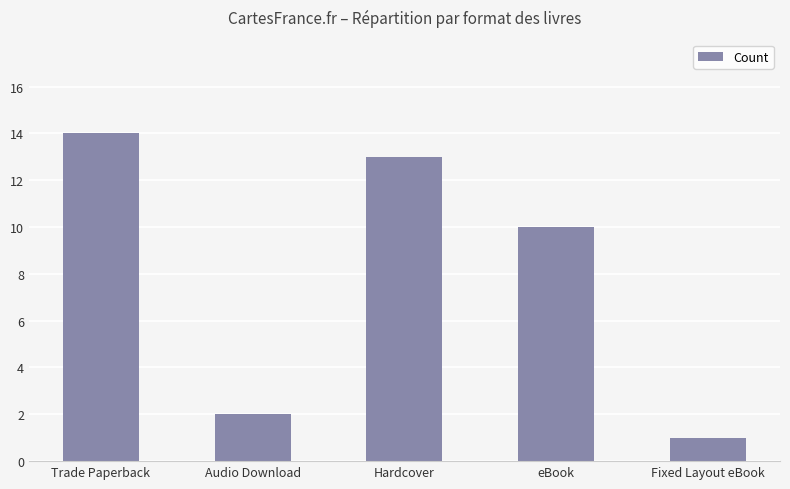

How many values are below 10?

2